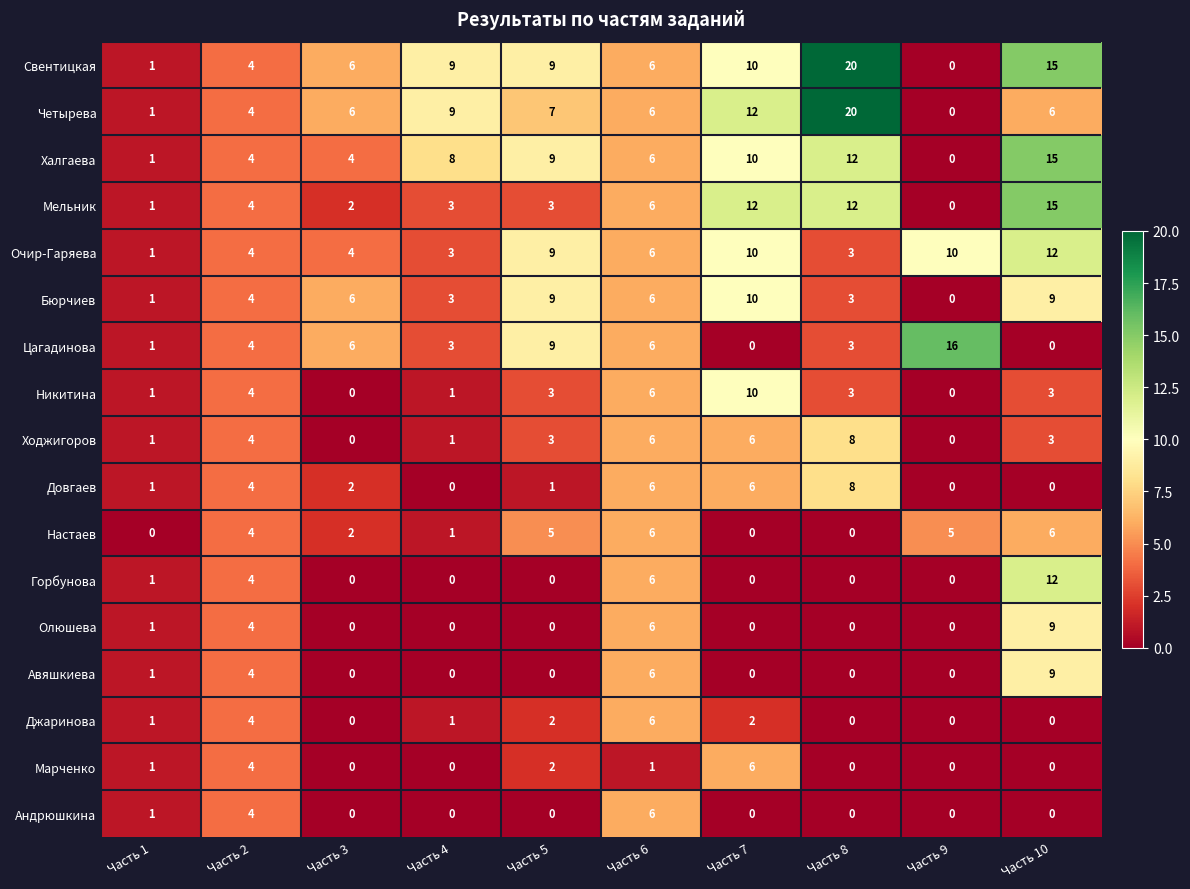

At which category is the sum across all series the highest?

Часть 10